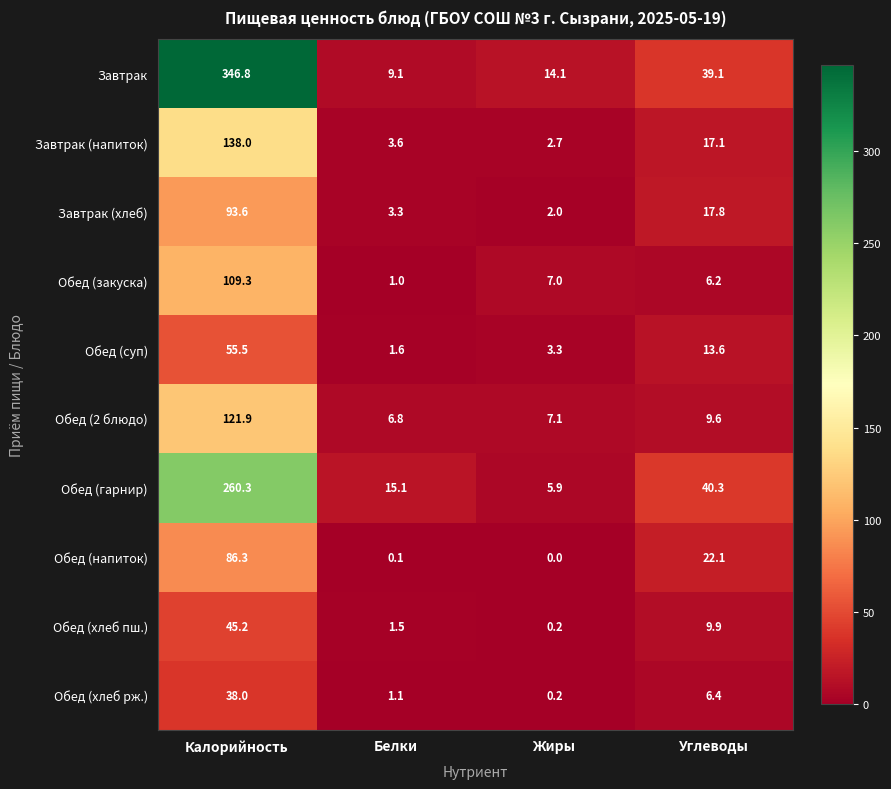

What is the difference between the Обед (хлеб рж.) values at Калорийность and Белки?

36.9